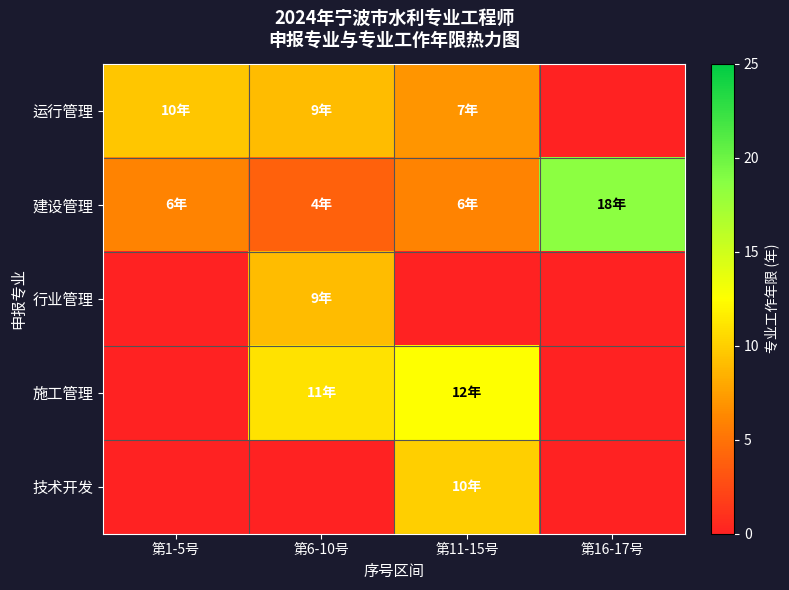

Between 第6-10号 and 第16-17号, which series saw the biggest shift?

建设管理